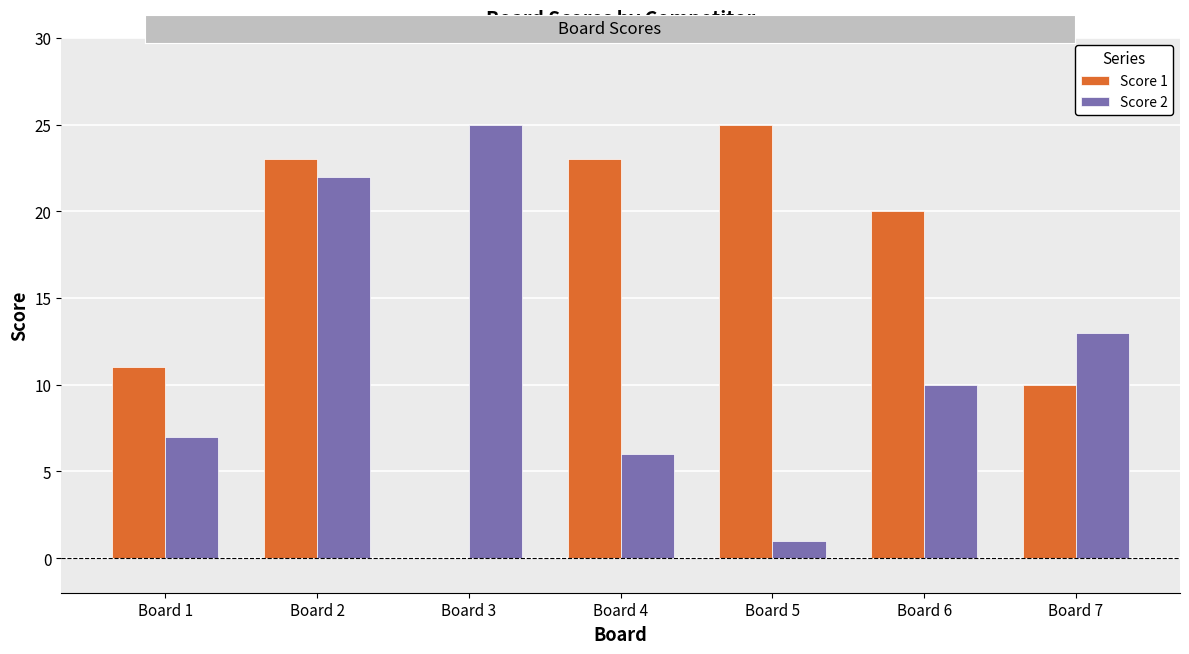

At which label does Score 2 reach its peak?

Board 3